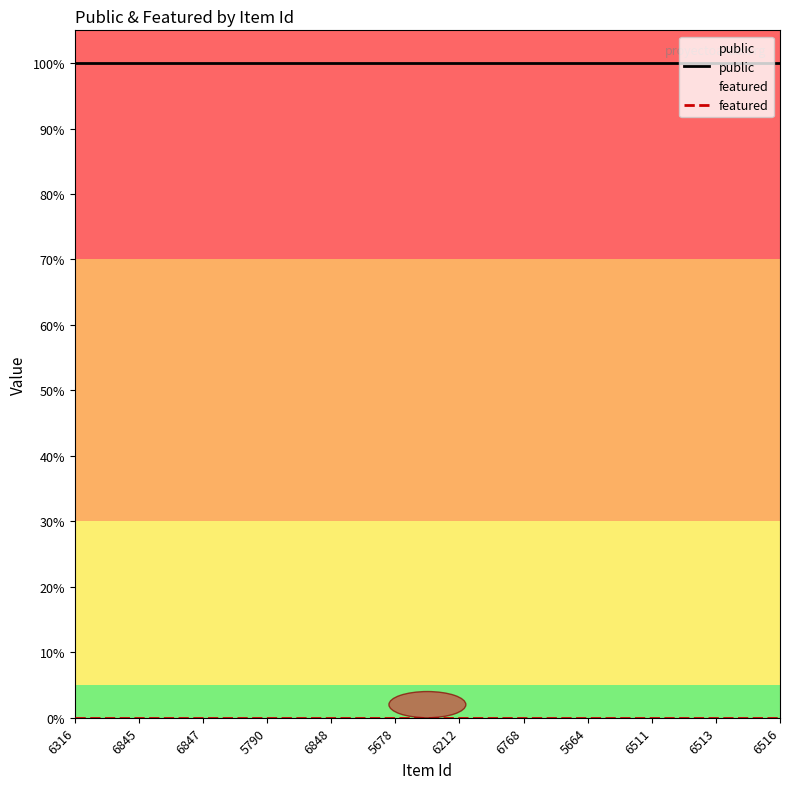

Rank the series by their average value, from lowest to highest.

featured, public